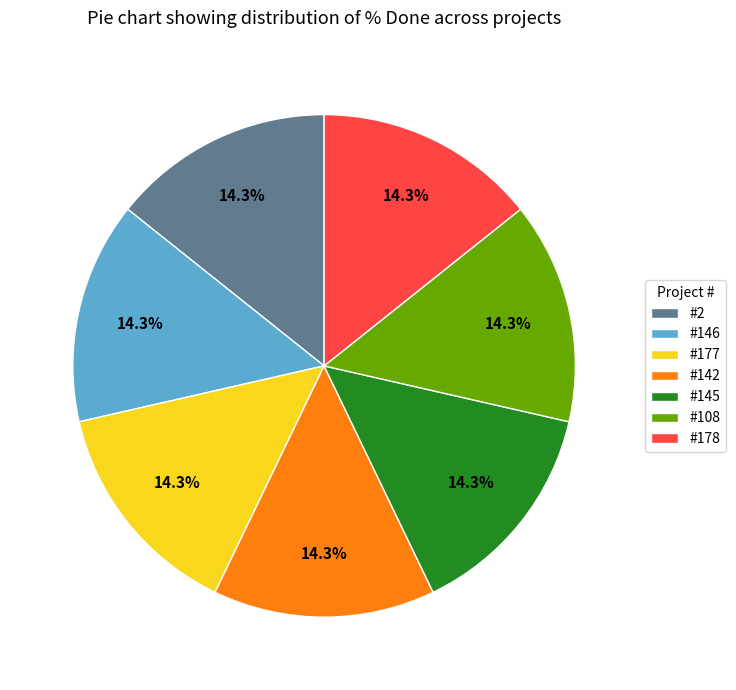

Is it true that #145 is 14% of the pie?

True